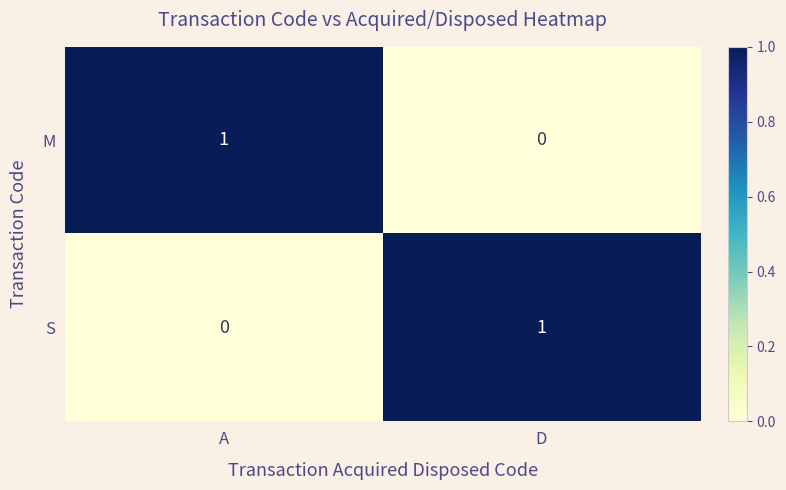

Which category has the lowest value in the M series?

D